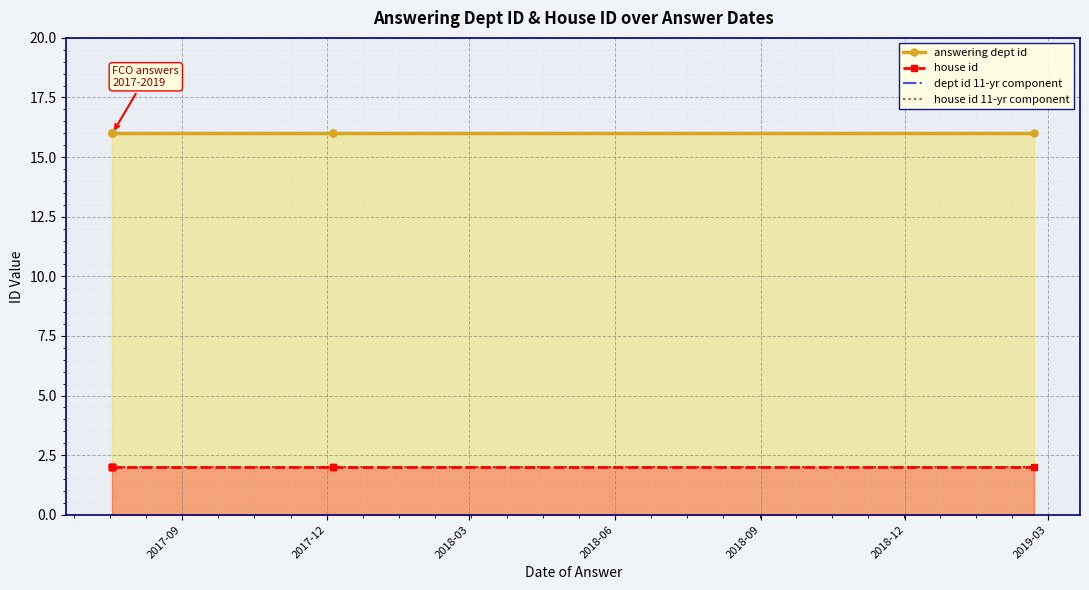

Reading left to right, list all the values displayed in this chart.

answering dept id: 16	16	16	16	16	16	16	16
house id: 2	2	2	2	2	2	2	2